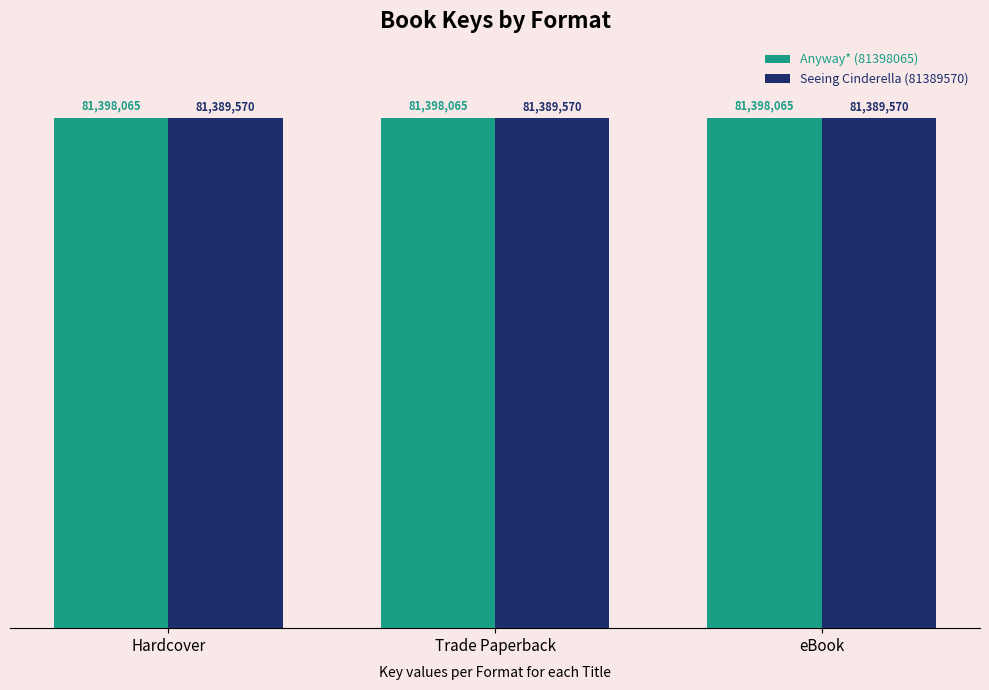

What is the maximum value shown in the chart?

81398065